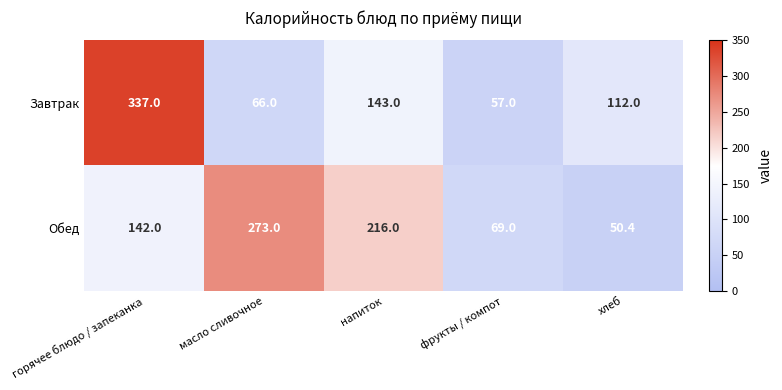

Which category has the highest value in the Завтрак series?

горячее блюдо / запеканка